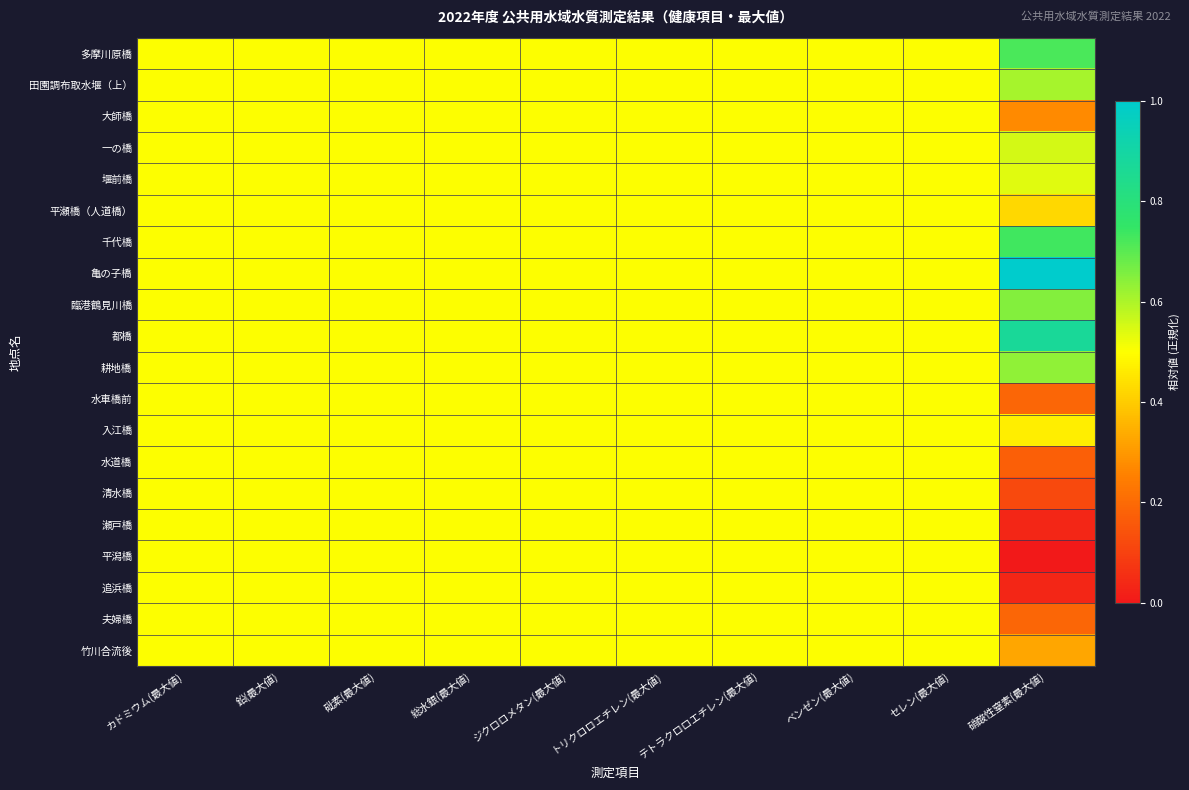

Reading left to right, extract all data points from this chart.

多摩川原橋: カドミウム(最大値)=0.5	鉛(最大値)=0.5	砒素(最大値)=0.5	総水銀(最大値)=0.5	ジクロロメタン(最大値)=0.5	トリクロロエチレン(最大値)=0.5	テトラクロロエチレン(最大値)=0.5	ベンゼン(最大値)=0.5	セレン(最大値)=0.5	硝酸性窒素(最大値)=0.7
田園調布取水堰（上）: カドミウム(最大値)=0.5	鉛(最大値)=0.5	砒素(最大値)=0.5	総水銀(最大値)=0.5	ジクロロメタン(最大値)=0.5	トリクロロエチレン(最大値)=0.5	テトラクロロエチレン(最大値)=0.5	ベンゼン(最大値)=0.5	セレン(最大値)=0.5	硝酸性窒素(最大値)=0.6
大師橋: カドミウム(最大値)=0.5	鉛(最大値)=0.5	砒素(最大値)=0.5	総水銀(最大値)=0.5	ジクロロメタン(最大値)=0.5	トリクロロエチレン(最大値)=0.5	テトラクロロエチレン(最大値)=0.5	ベンゼン(最大値)=0.5	セレン(最大値)=0.5	硝酸性窒素(最大値)=0.3
一の橋: カドミウム(最大値)=0.5	鉛(最大値)=0.5	砒素(最大値)=0.5	総水銀(最大値)=0.5	ジクロロメタン(最大値)=0.5	トリクロロエチレン(最大値)=0.5	テトラクロロエチレン(最大値)=0.5	ベンゼン(最大値)=0.5	セレン(最大値)=0.5	硝酸性窒素(最大値)=0.6
堰前橋: カドミウム(最大値)=0.5	鉛(最大値)=0.5	砒素(最大値)=0.5	総水銀(最大値)=0.5	ジクロロメタン(最大値)=0.5	トリクロロエチレン(最大値)=0.5	テトラクロロエチレン(最大値)=0.5	ベンゼン(最大値)=0.5	セレン(最大値)=0.5	硝酸性窒素(最大値)=0.5
平瀬橋（人道橋）: カドミウム(最大値)=0.5	鉛(最大値)=0.5	砒素(最大値)=0.5	総水銀(最大値)=0.5	ジクロロメタン(最大値)=0.5	トリクロロエチレン(最大値)=0.5	テトラクロロエチレン(最大値)=0.5	ベンゼン(最大値)=0.5	セレン(最大値)=0.5	硝酸性窒素(最大値)=0.4
千代橋: カドミウム(最大値)=0.5	鉛(最大値)=0.5	砒素(最大値)=0.5	総水銀(最大値)=0.5	ジクロロメタン(最大値)=0.5	トリクロロエチレン(最大値)=0.5	テトラクロロエチレン(最大値)=0.5	ベンゼン(最大値)=0.5	セレン(最大値)=0.5	硝酸性窒素(最大値)=0.7
亀の子橋: カドミウム(最大値)=0.5	鉛(最大値)=0.5	砒素(最大値)=0.5	総水銀(最大値)=0.5	ジクロロメタン(最大値)=0.5	トリクロロエチレン(最大値)=0.5	テトラクロロエチレン(最大値)=0.5	ベンゼン(最大値)=0.5	セレン(最大値)=0.5	硝酸性窒素(最大値)=1.0
臨港鶴見川橋: カドミウム(最大値)=0.5	鉛(最大値)=0.5	砒素(最大値)=0.5	総水銀(最大値)=0.5	ジクロロメタン(最大値)=0.5	トリクロロエチレン(最大値)=0.5	テトラクロロエチレン(最大値)=0.5	ベンゼン(最大値)=0.5	セレン(最大値)=0.5	硝酸性窒素(最大値)=0.6
都橋: カドミウム(最大値)=0.5	鉛(最大値)=0.5	砒素(最大値)=0.5	総水銀(最大値)=0.5	ジクロロメタン(最大値)=0.5	トリクロロエチレン(最大値)=0.5	テトラクロロエチレン(最大値)=0.5	ベンゼン(最大値)=0.5	セレン(最大値)=0.5	硝酸性窒素(最大値)=0.9
耕地橋: カドミウム(最大値)=0.5	鉛(最大値)=0.5	砒素(最大値)=0.5	総水銀(最大値)=0.5	ジクロロメタン(最大値)=0.5	トリクロロエチレン(最大値)=0.5	テトラクロロエチレン(最大値)=0.5	ベンゼン(最大値)=0.5	セレン(最大値)=0.5	硝酸性窒素(最大値)=0.6
水車橋前: カドミウム(最大値)=0.5	鉛(最大値)=0.5	砒素(最大値)=0.5	総水銀(最大値)=0.5	ジクロロメタン(最大値)=0.5	トリクロロエチレン(最大値)=0.5	テトラクロロエチレン(最大値)=0.5	ベンゼン(最大値)=0.5	セレン(最大値)=0.5	硝酸性窒素(最大値)=0.2
入江橋: カドミウム(最大値)=0.5	鉛(最大値)=0.5	砒素(最大値)=0.5	総水銀(最大値)=0.5	ジクロロメタン(最大値)=0.5	トリクロロエチレン(最大値)=0.5	テトラクロロエチレン(最大値)=0.5	ベンゼン(最大値)=0.5	セレン(最大値)=0.5	硝酸性窒素(最大値)=0.5
水道橋: カドミウム(最大値)=0.5	鉛(最大値)=0.5	砒素(最大値)=0.5	総水銀(最大値)=0.5	ジクロロメタン(最大値)=0.5	トリクロロエチレン(最大値)=0.5	テトラクロロエチレン(最大値)=0.5	ベンゼン(最大値)=0.5	セレン(最大値)=0.5	硝酸性窒素(最大値)=0.2
清水橋: カドミウム(最大値)=0.5	鉛(最大値)=0.5	砒素(最大値)=0.5	総水銀(最大値)=0.5	ジクロロメタン(最大値)=0.5	トリクロロエチレン(最大値)=0.5	テトラクロロエチレン(最大値)=0.5	ベンゼン(最大値)=0.5	セレン(最大値)=0.5	硝酸性窒素(最大値)=0.1
瀬戸橋: カドミウム(最大値)=0.5	鉛(最大値)=0.5	砒素(最大値)=0.5	総水銀(最大値)=0.5	ジクロロメタン(最大値)=0.5	トリクロロエチレン(最大値)=0.5	テトラクロロエチレン(最大値)=0.5	ベンゼン(最大値)=0.5	セレン(最大値)=0.5	硝酸性窒素(最大値)=0.0
平潟橋: カドミウム(最大値)=0.5	鉛(最大値)=0.5	砒素(最大値)=0.5	総水銀(最大値)=0.5	ジクロロメタン(最大値)=0.5	トリクロロエチレン(最大値)=0.5	テトラクロロエチレン(最大値)=0.5	ベンゼン(最大値)=0.5	セレン(最大値)=0.5	硝酸性窒素(最大値)=0.0
追浜橋: カドミウム(最大値)=0.5	鉛(最大値)=0.5	砒素(最大値)=0.5	総水銀(最大値)=0.5	ジクロロメタン(最大値)=0.5	トリクロロエチレン(最大値)=0.5	テトラクロロエチレン(最大値)=0.5	ベンゼン(最大値)=0.5	セレン(最大値)=0.5	硝酸性窒素(最大値)=0.0
夫婦橋: カドミウム(最大値)=0.5	鉛(最大値)=0.5	砒素(最大値)=0.5	総水銀(最大値)=0.5	ジクロロメタン(最大値)=0.5	トリクロロエチレン(最大値)=0.5	テトラクロロエチレン(最大値)=0.5	ベンゼン(最大値)=0.5	セレン(最大値)=0.5	硝酸性窒素(最大値)=0.2
竹川合流後: カドミウム(最大値)=0.5	鉛(最大値)=0.5	砒素(最大値)=0.5	総水銀(最大値)=0.5	ジクロロメタン(最大値)=0.5	トリクロロエチレン(最大値)=0.5	テトラクロロエチレン(最大値)=0.5	ベンゼン(最大値)=0.5	セレン(最大値)=0.5	硝酸性窒素(最大値)=0.3